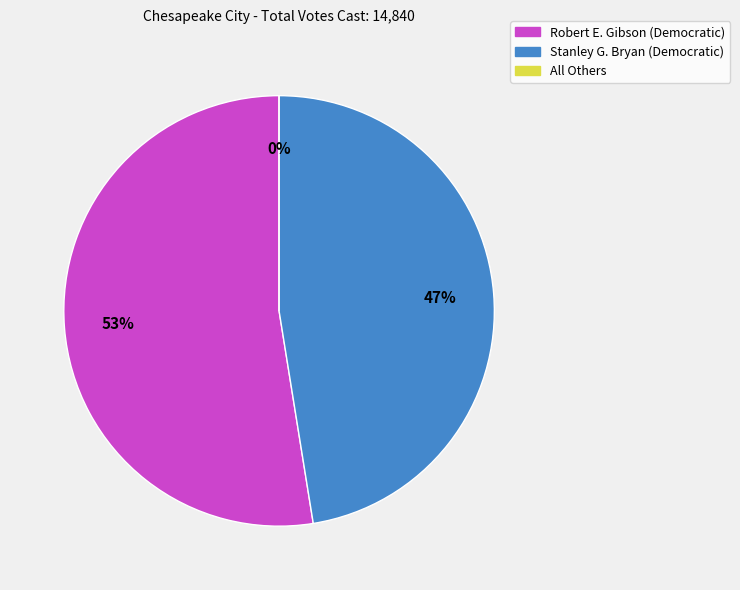

To the nearest percent, what is the difference between the largest and smallest slice percentages?

53%